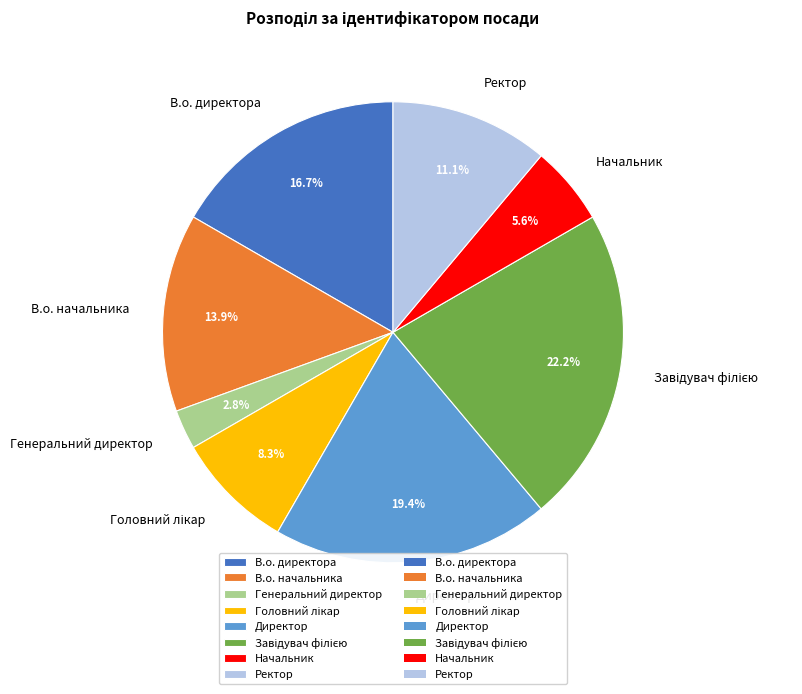

Which slice is the smallest?

Генеральний директор